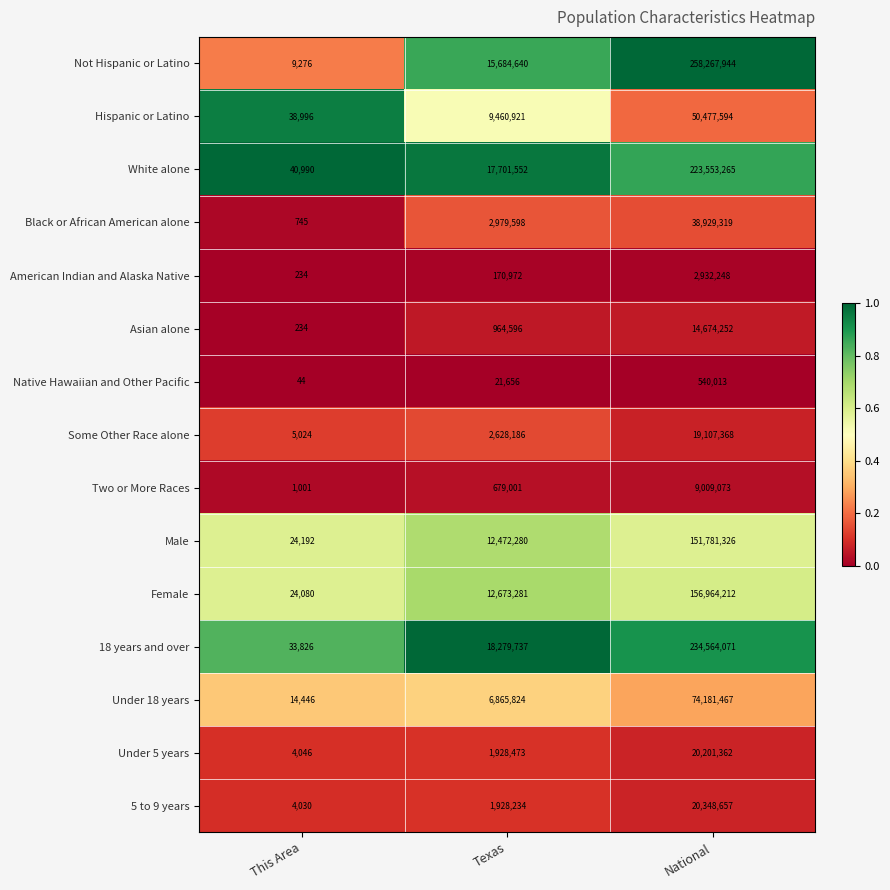

Which series changed the most between Texas and National?

Not Hispanic or Latino